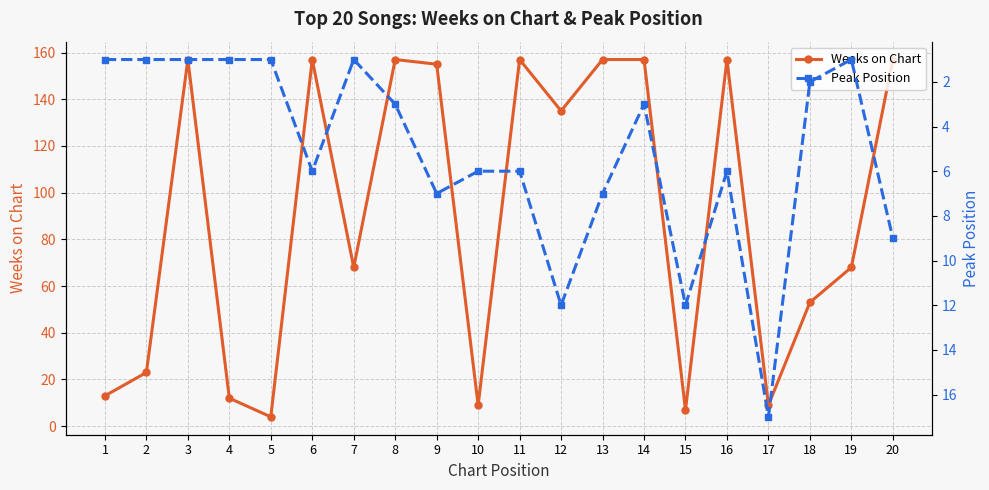

What is the greatest value displayed?

157